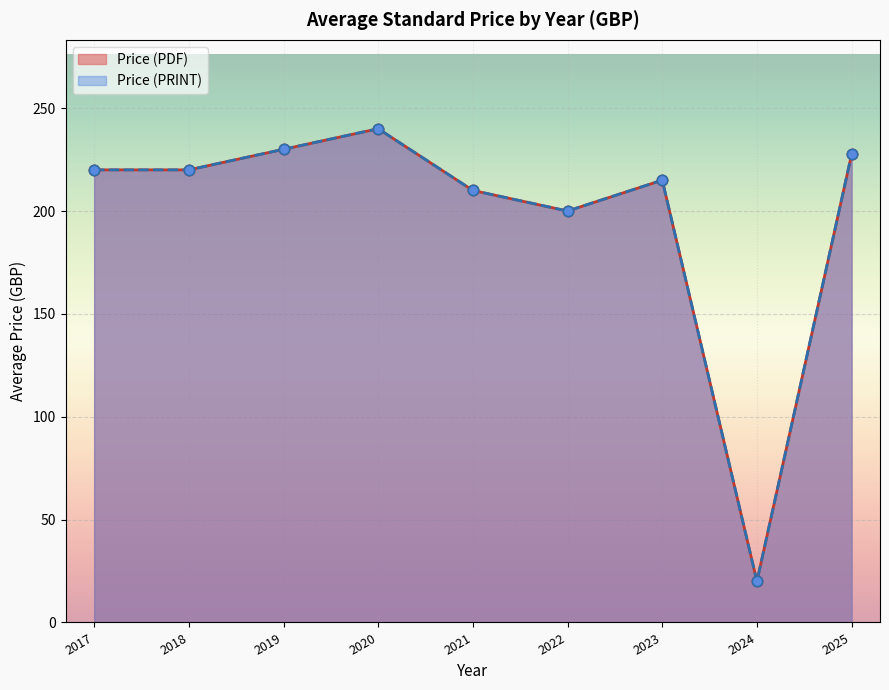

Which series reaches the maximum Y coordinate?

Price (PDF)